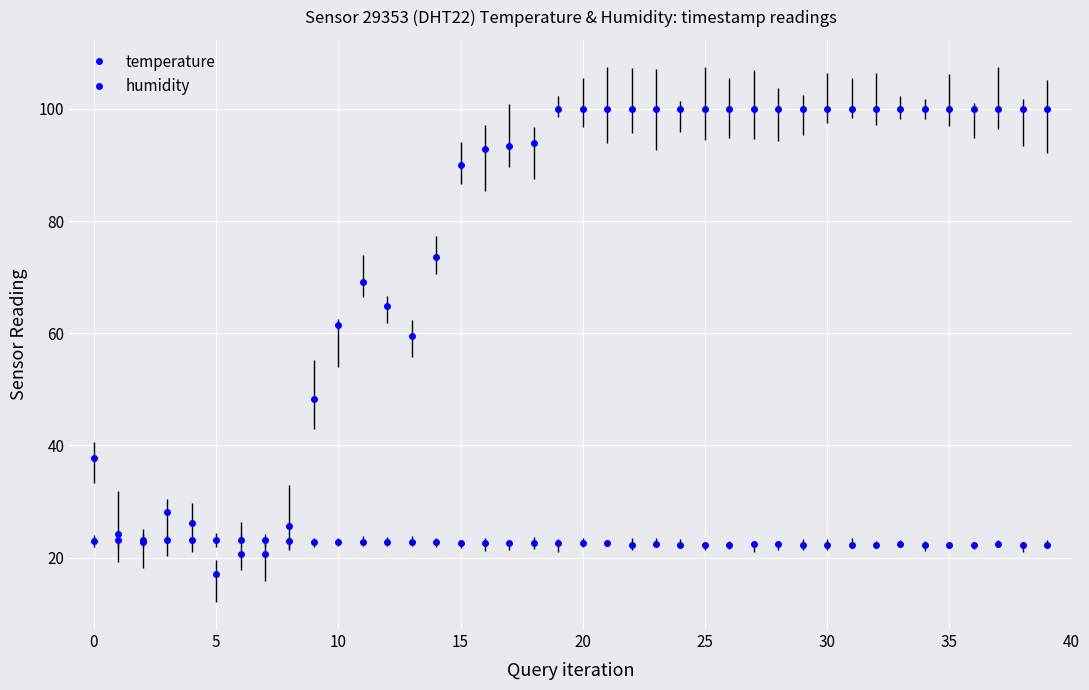

Rank the series by their average value, from highest to lowest.

humidity, temperature